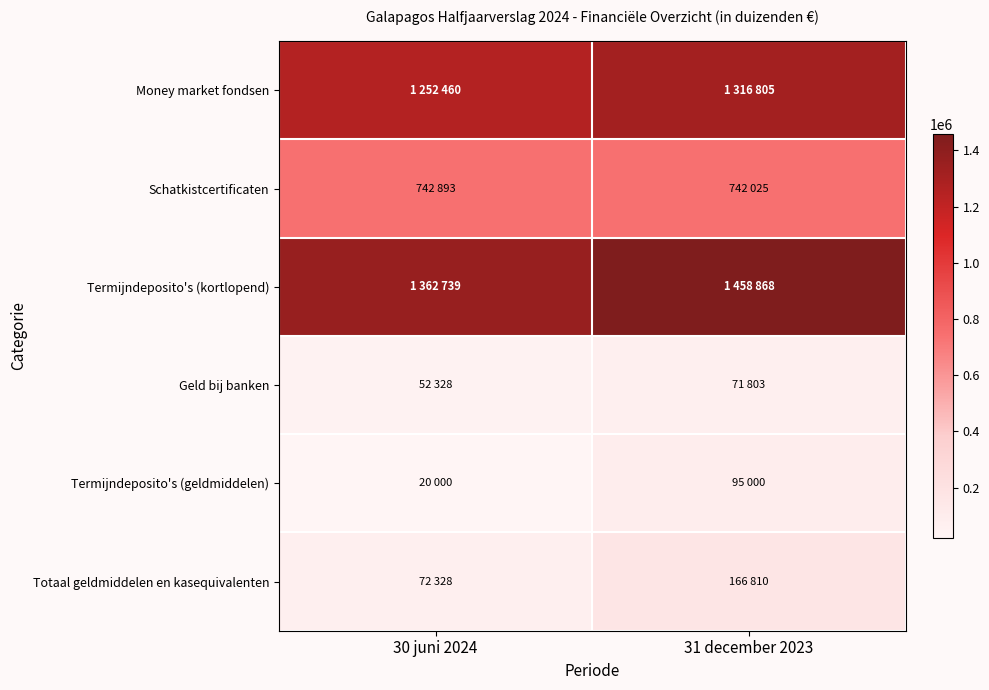

At 31 december 2023, list the series in order from largest to smallest.

Termijndeposito's (kortlopend), Money market fondsen, Schatkistcertificaten, Totaal geldmiddelen en kasequivalenten, Termijndeposito's (geldmiddelen), Geld bij banken